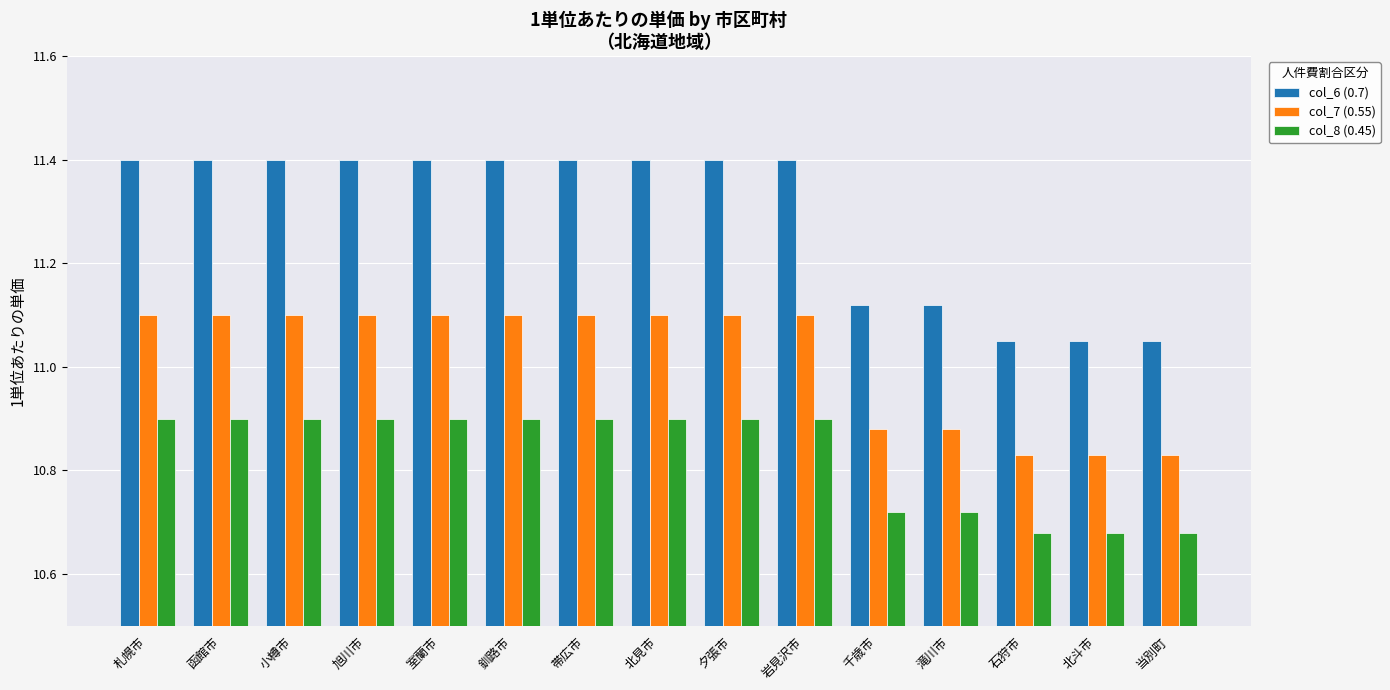

The col_7 (0.55) series shows 11.1 at 函館市. True or false?

True